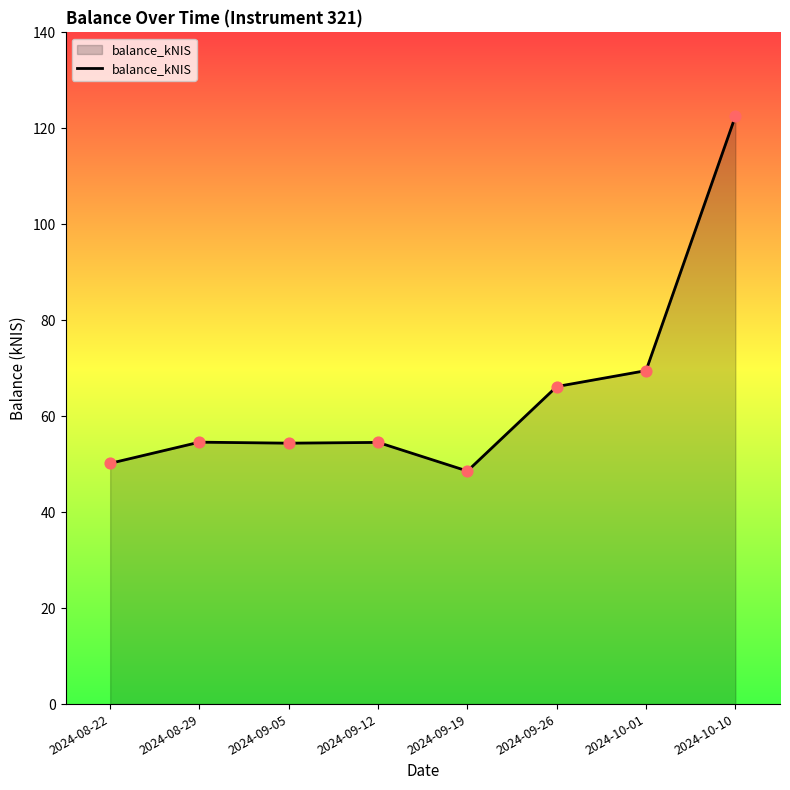

What is the ratio of the value at 2024-10-01 to the value at 2024-09-05?

1.3